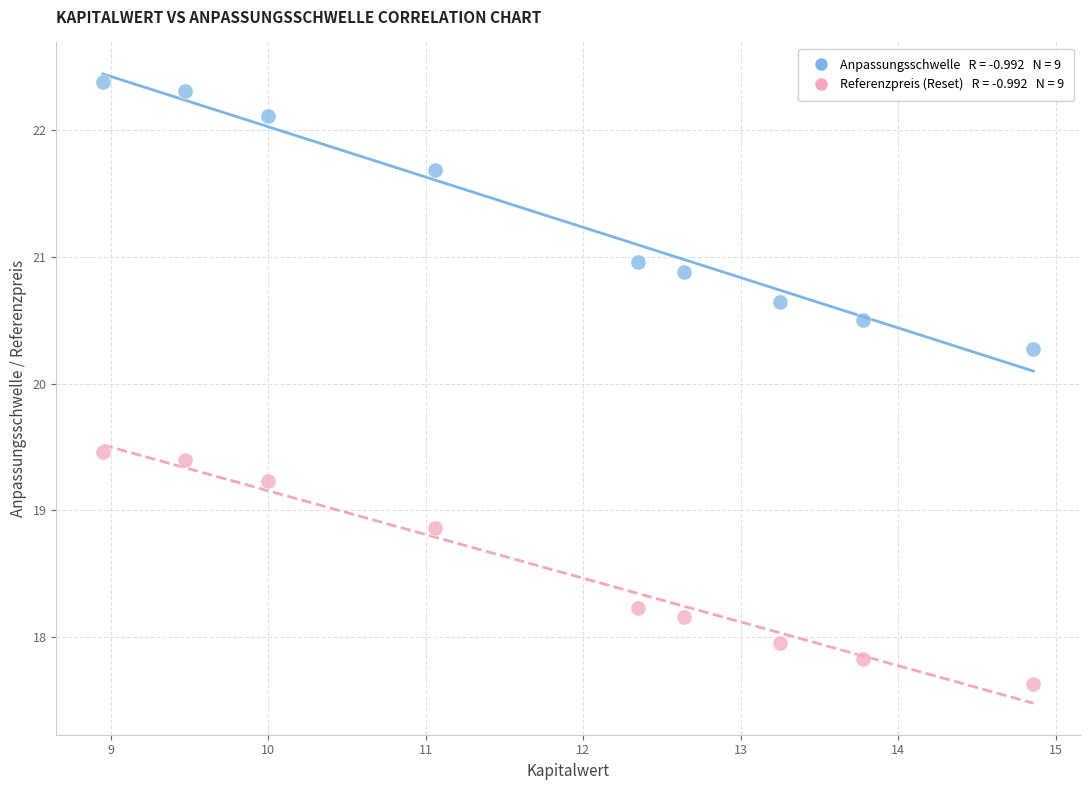

Across all series, what Y value is closest to 20?

20.3